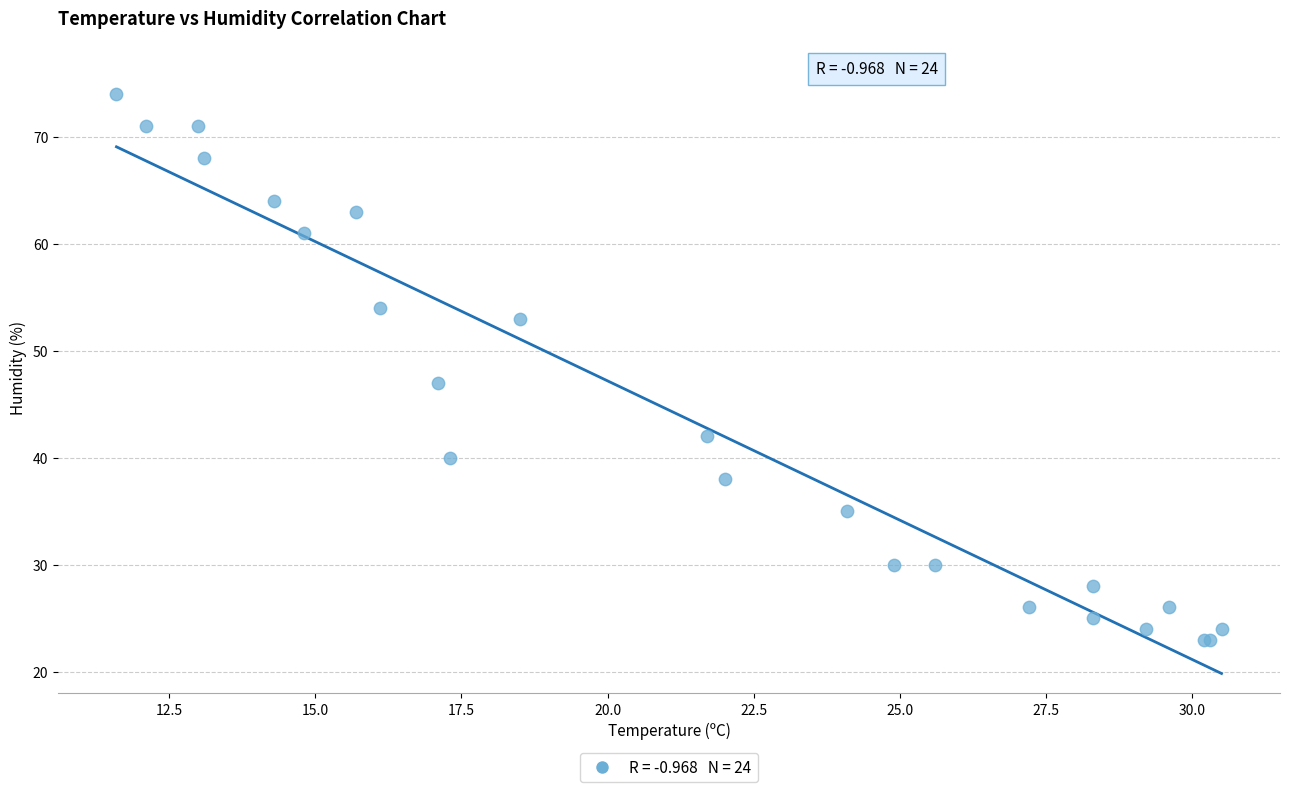

What Y value in the scatter plot is closest to 48?

47